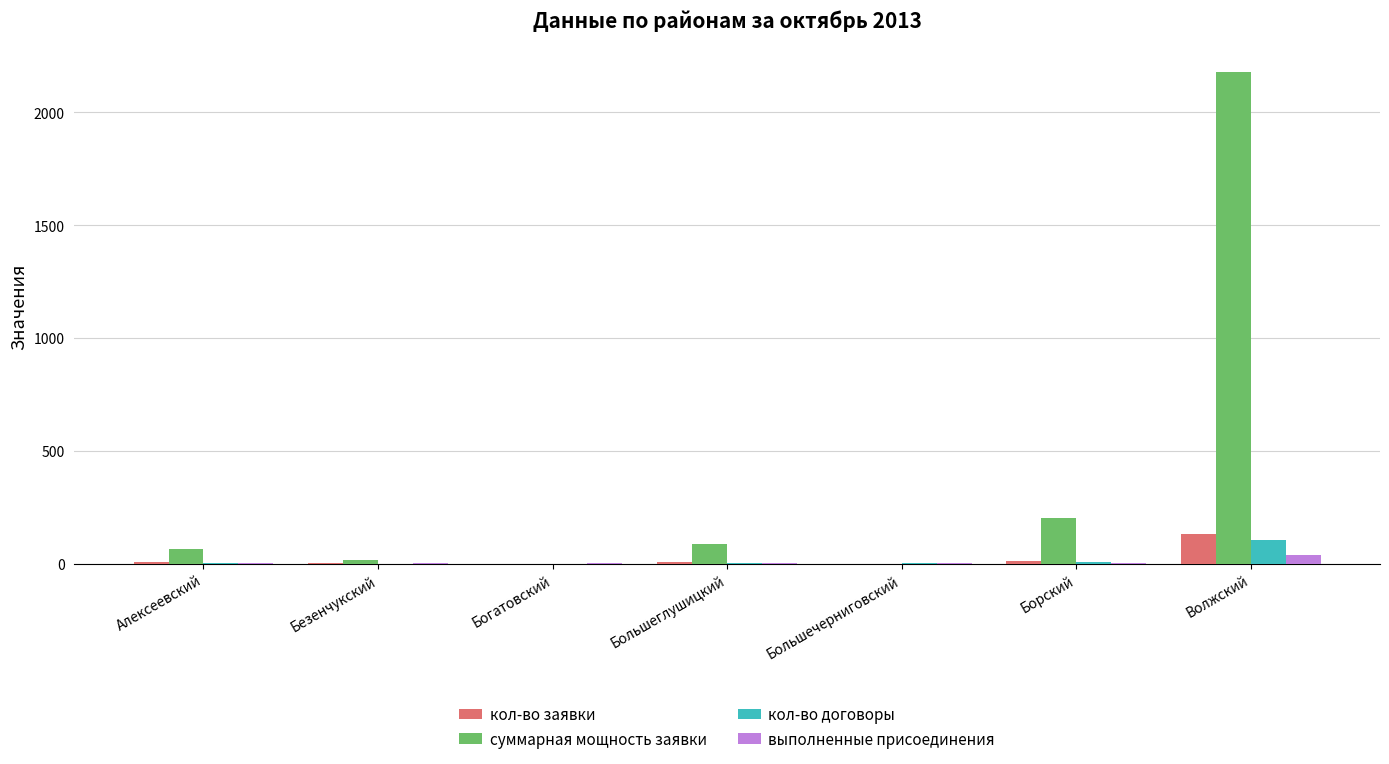

Which series changed the most between Большечерниговский and Борский?

суммарная мощность заявки